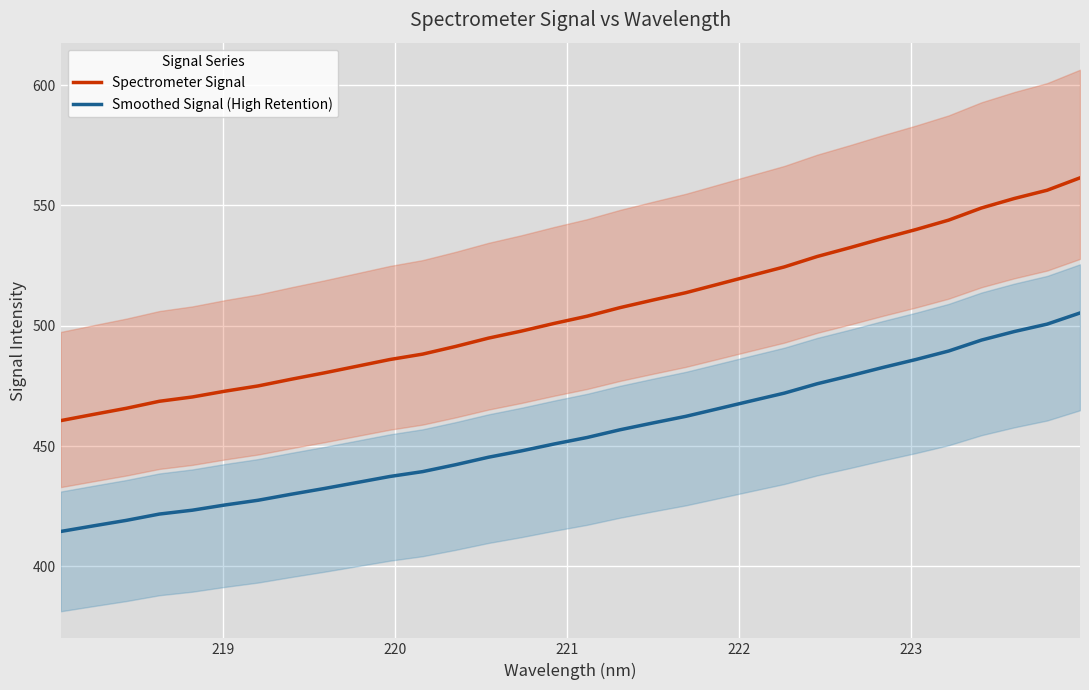

What is the value of the Spectrometer Signal point at the 31st from the left?

556.3